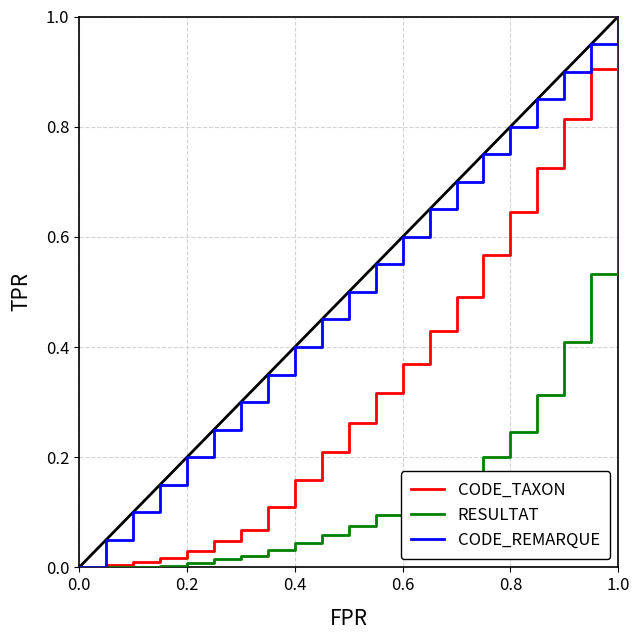

Which series has the largest total across all categories?

CODE_REMARQUE